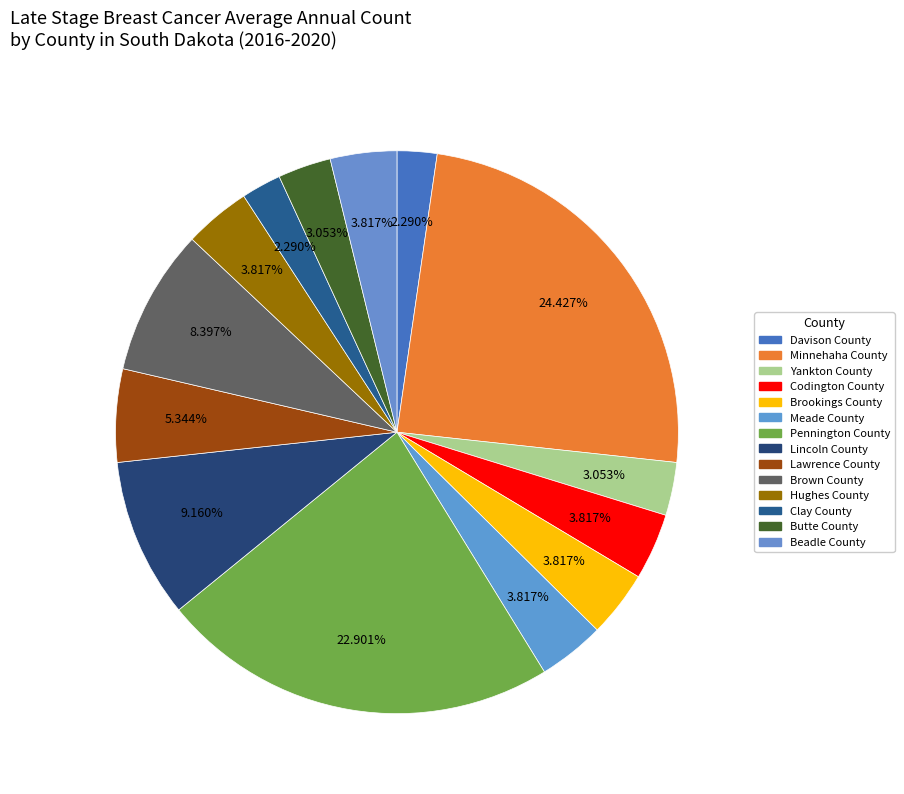

Which category has the biggest portion of the pie?

Minnehaha County